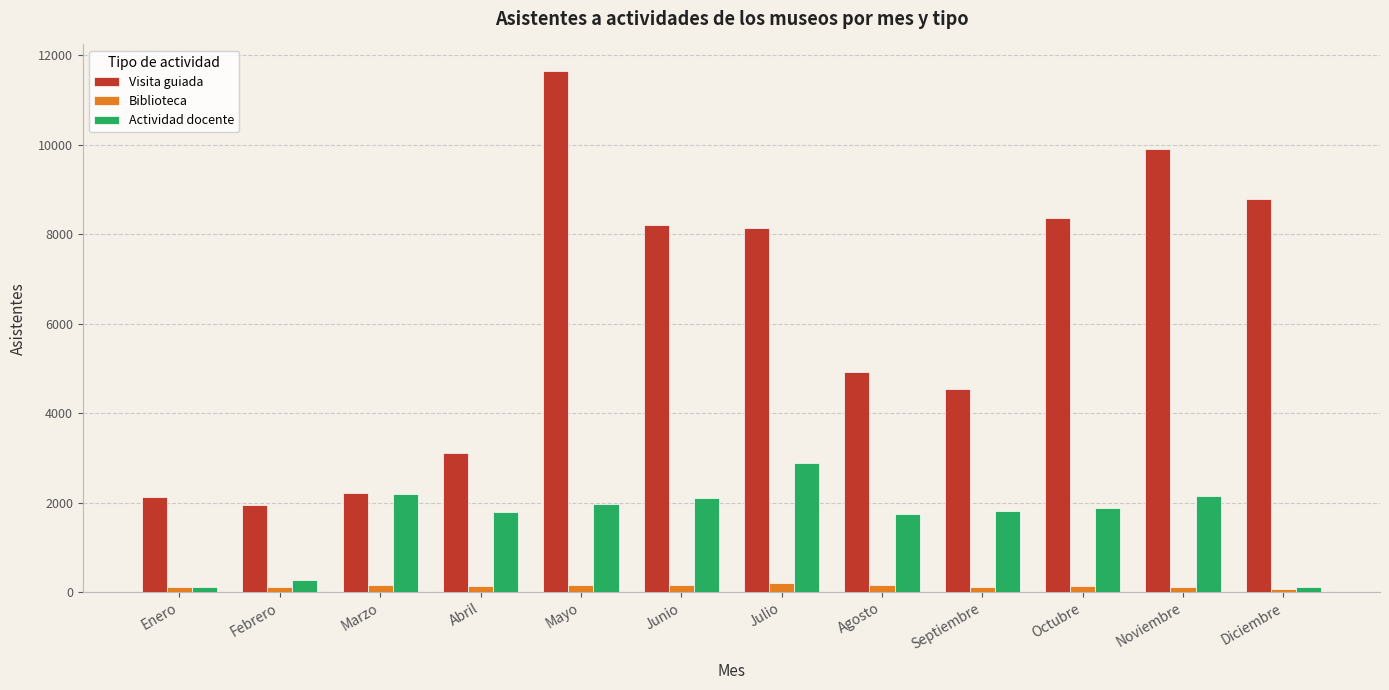

Which series has the largest range (max minus min)?

Visita guiada